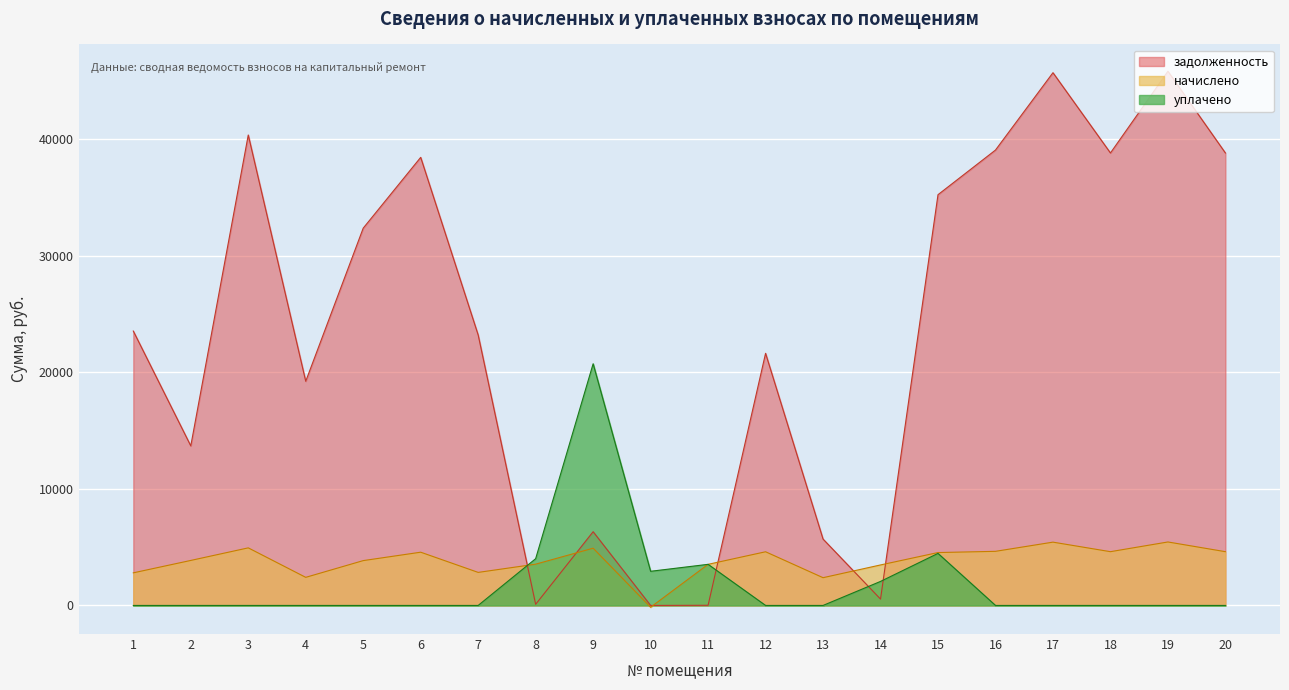

What is the sum of the начислено values at 15 and 10?

4384.9